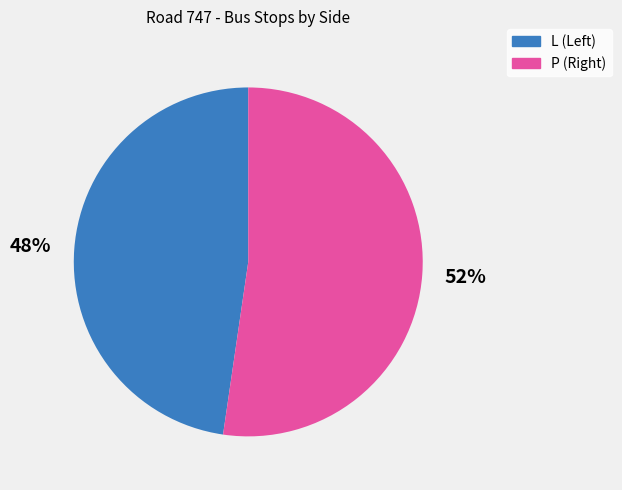

To the nearest percent, what is the average slice percentage?

50%